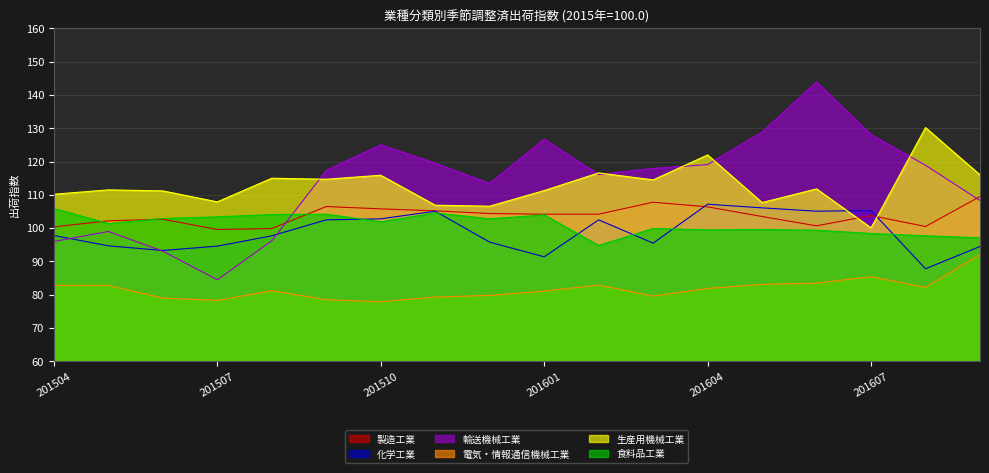

What is the value of the 食料品工業 point at the 9th from the left?

102.8